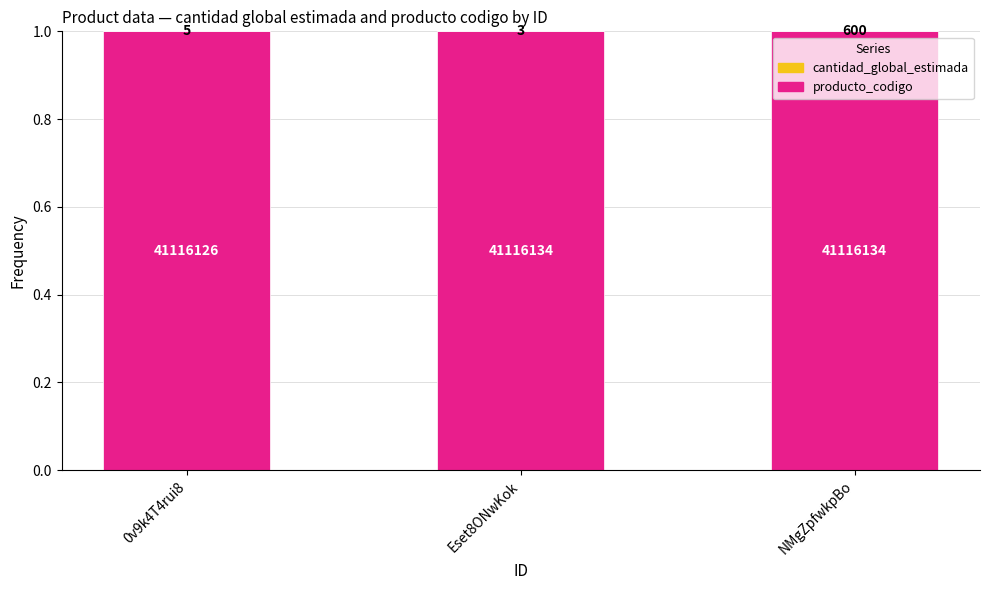

Are the bars grouped side by side (vs. stacked)?

No